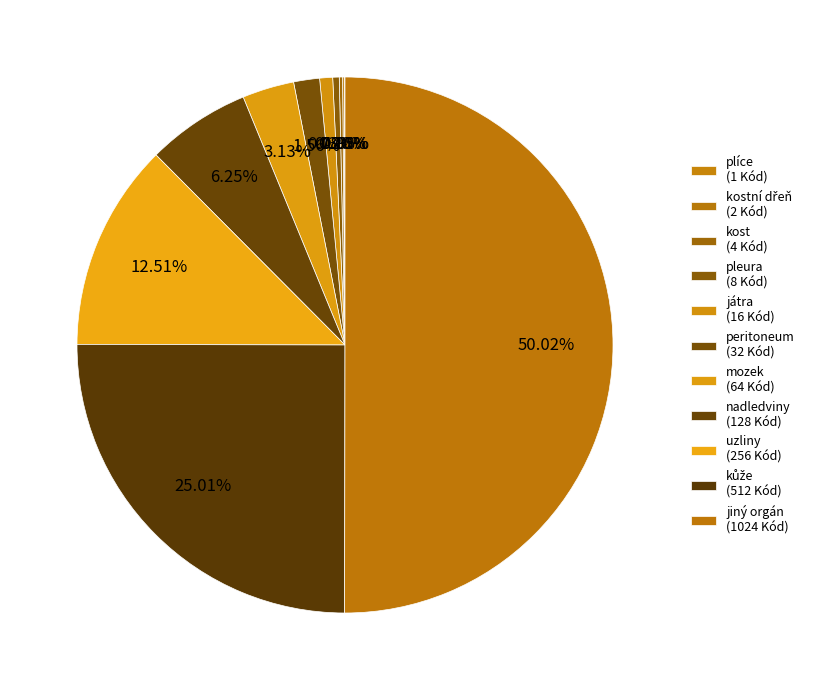

Which category has the smallest portion of the pie?

plíce